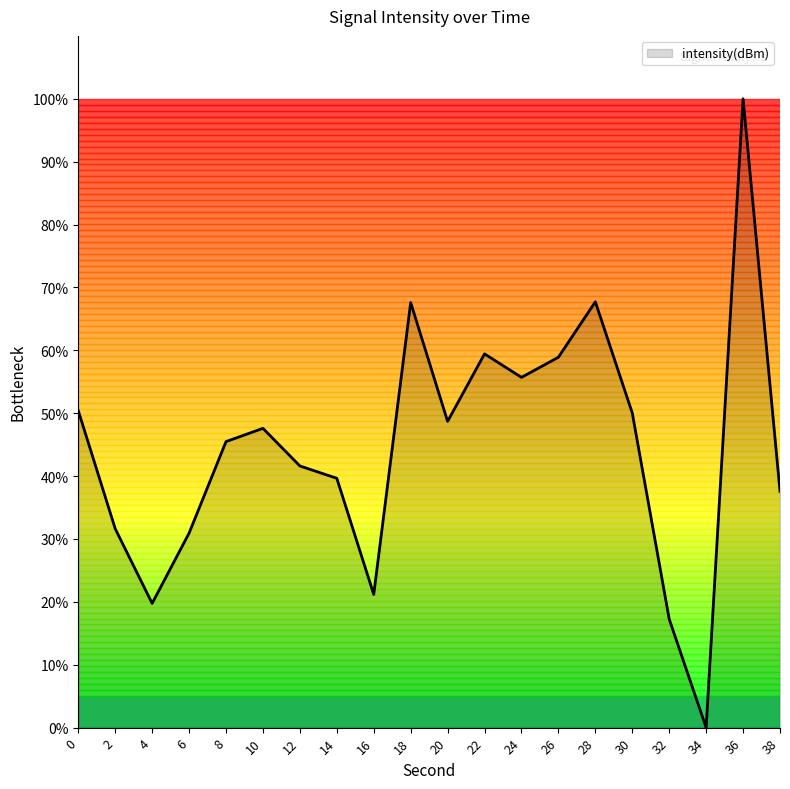

The chart shows a value of 12.5 at 38. True or false?

False